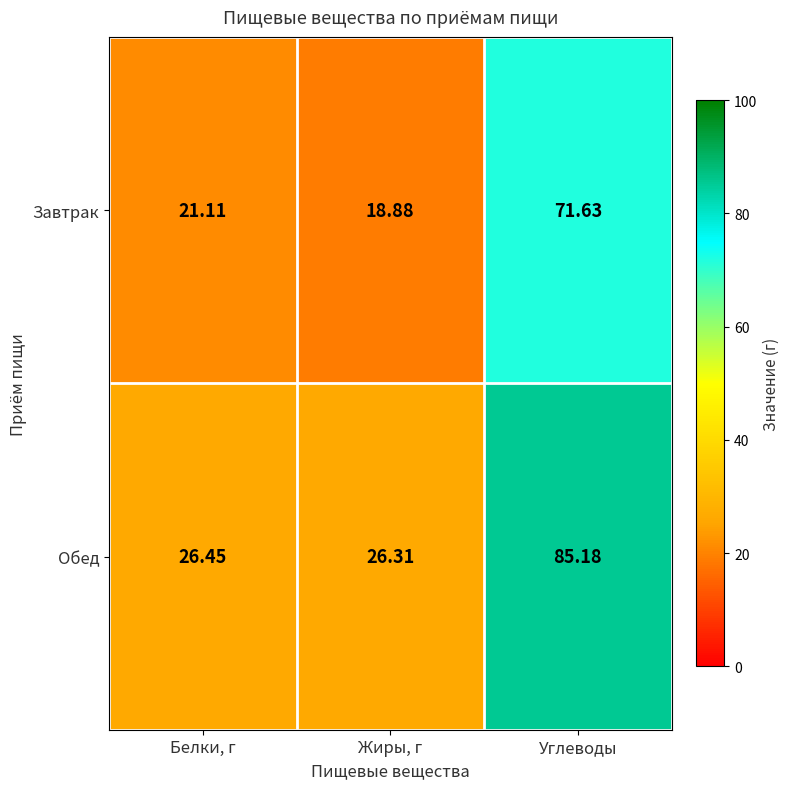

Which series has the largest range (max minus min)?

Обед